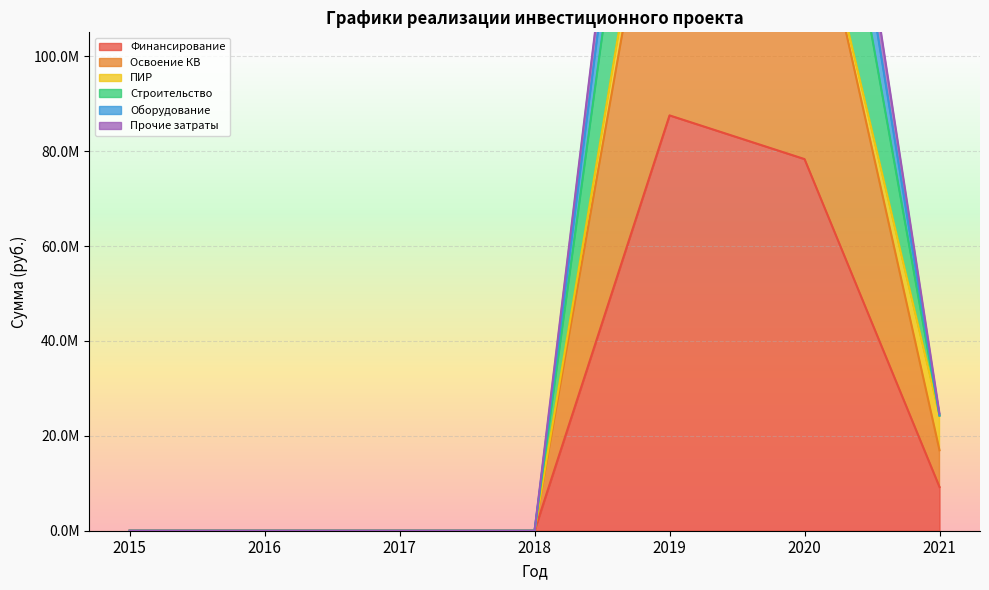

True or false: Финансирование and Прочие затраты intersect in this chart.

False